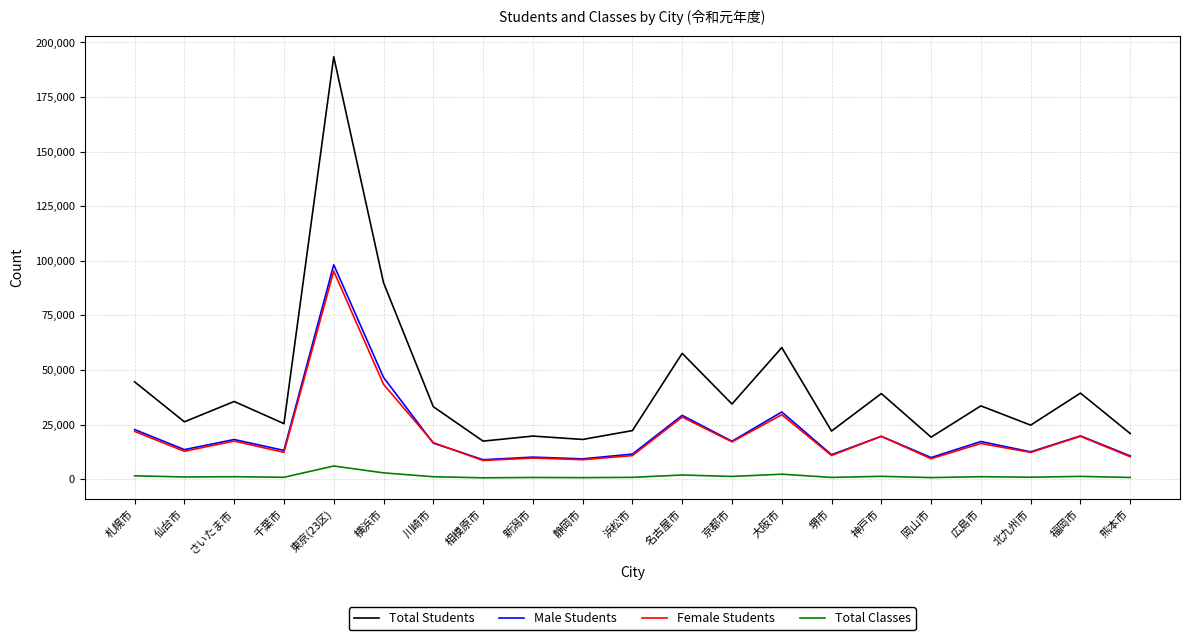

True or false: Female Students and Total Classes cross at least once.

False